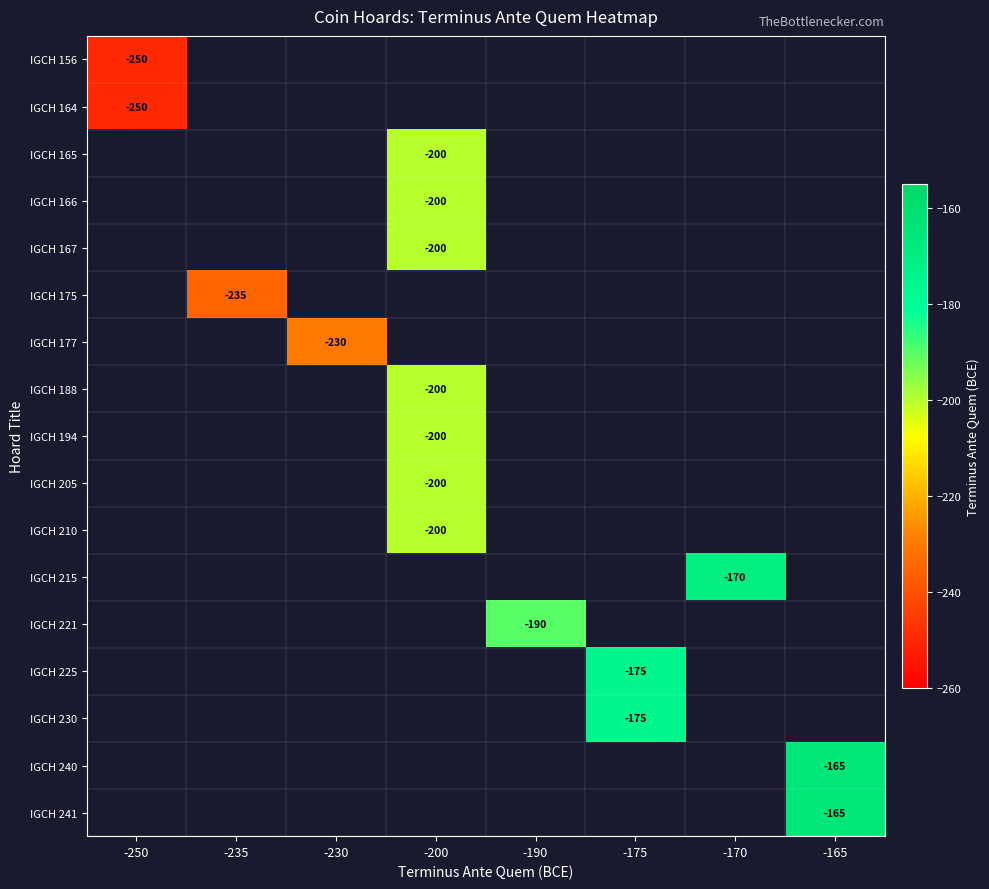

How many series are shown in this chart?

17